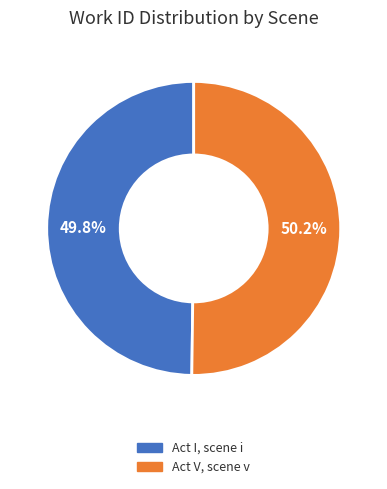

Is there a majority slice in this chart?

Yes